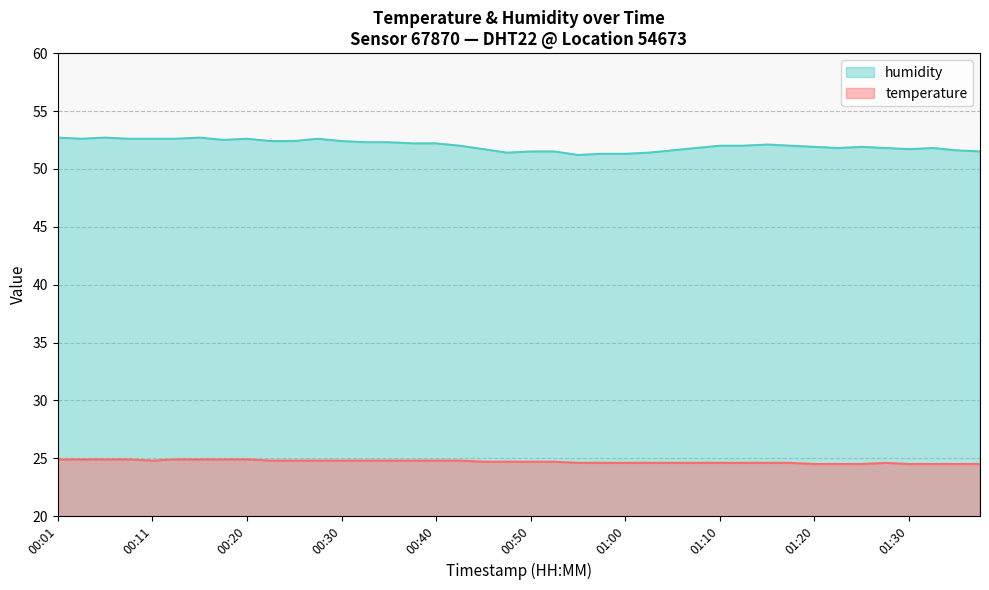

List the series in order of their overall mean, lowest first.

temperature, humidity